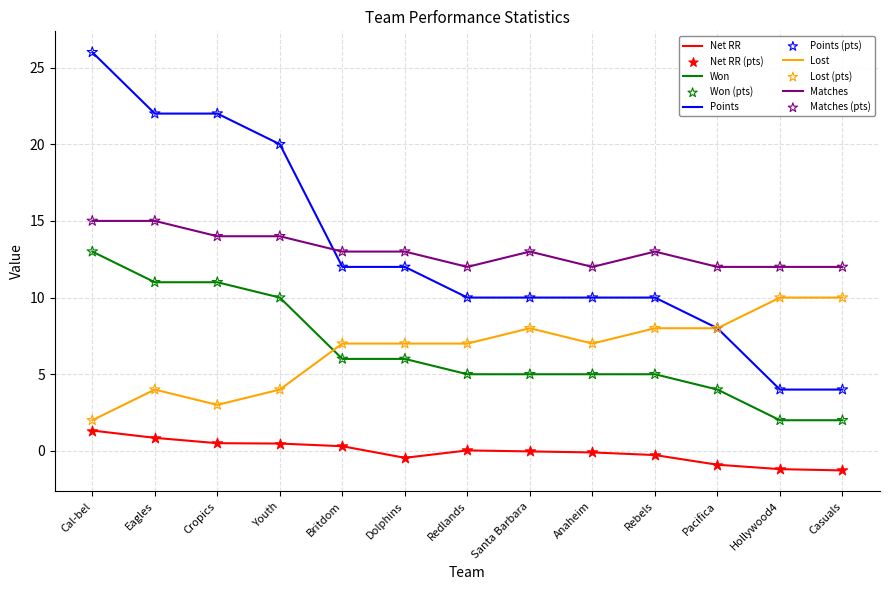

True or false: Points has a value of 6.9 at Dolphins.

False